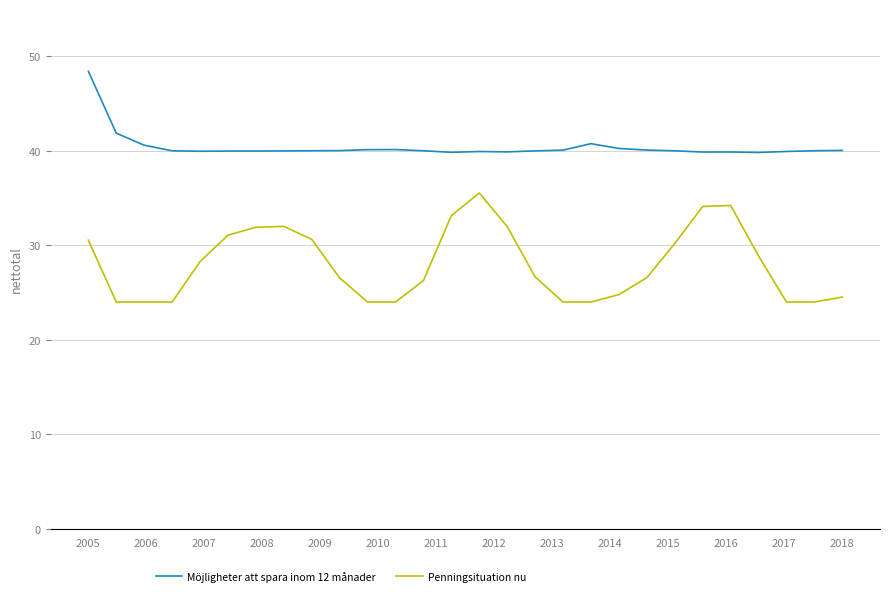

How many lines are shown in the chart?

2